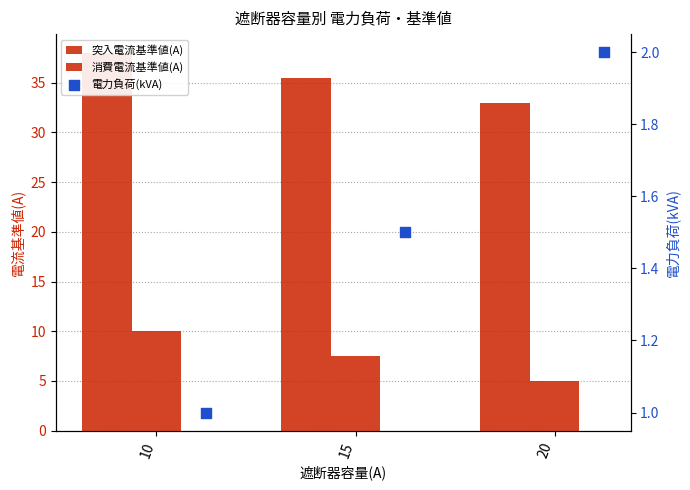

At which category is the sum across all series the highest?

10